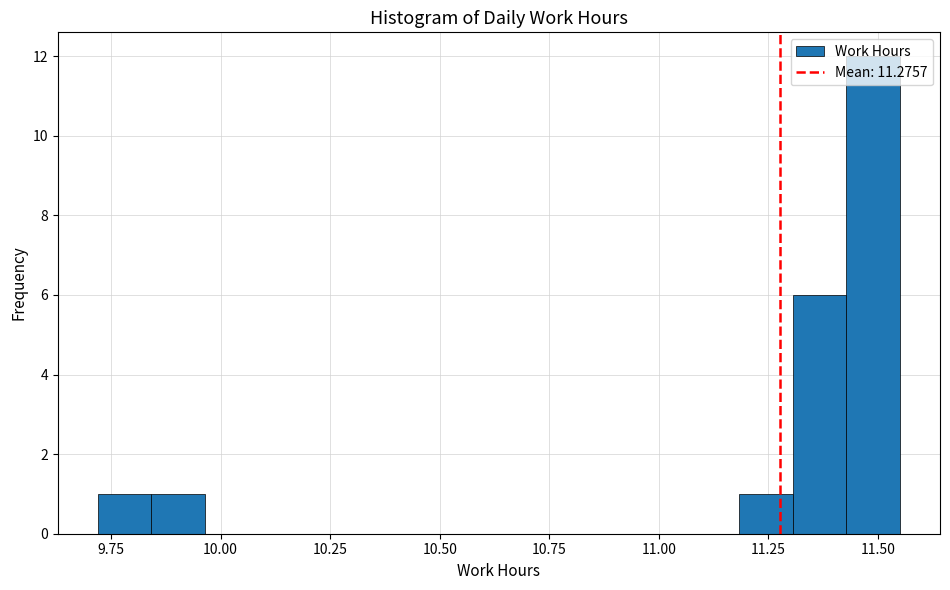

Read against the x-axis, roughly where is the centre of the tallest bar?

11.50